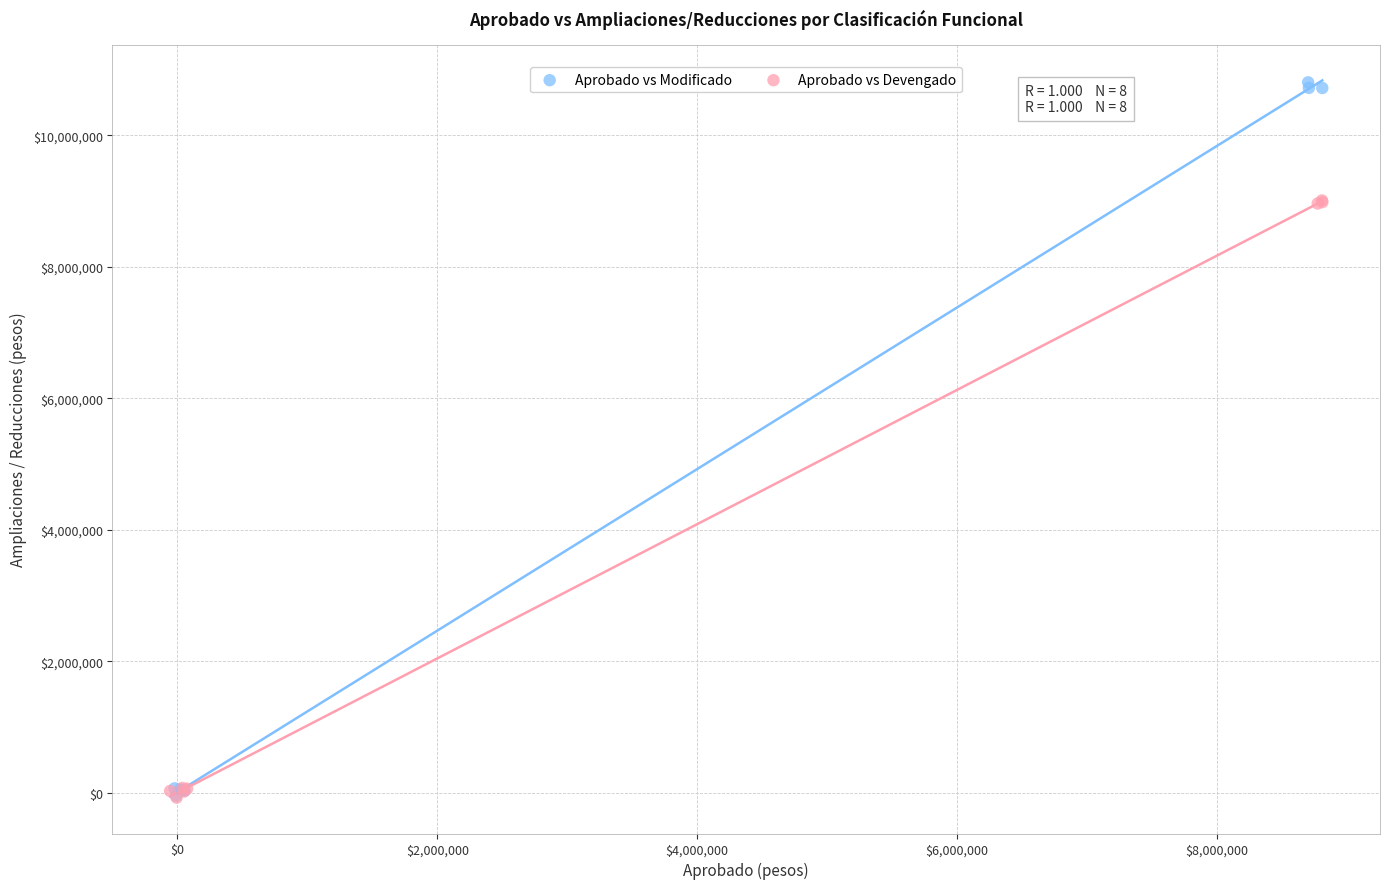

Which series has the largest Y range (max minus min)?

Aprobado vs Modificado